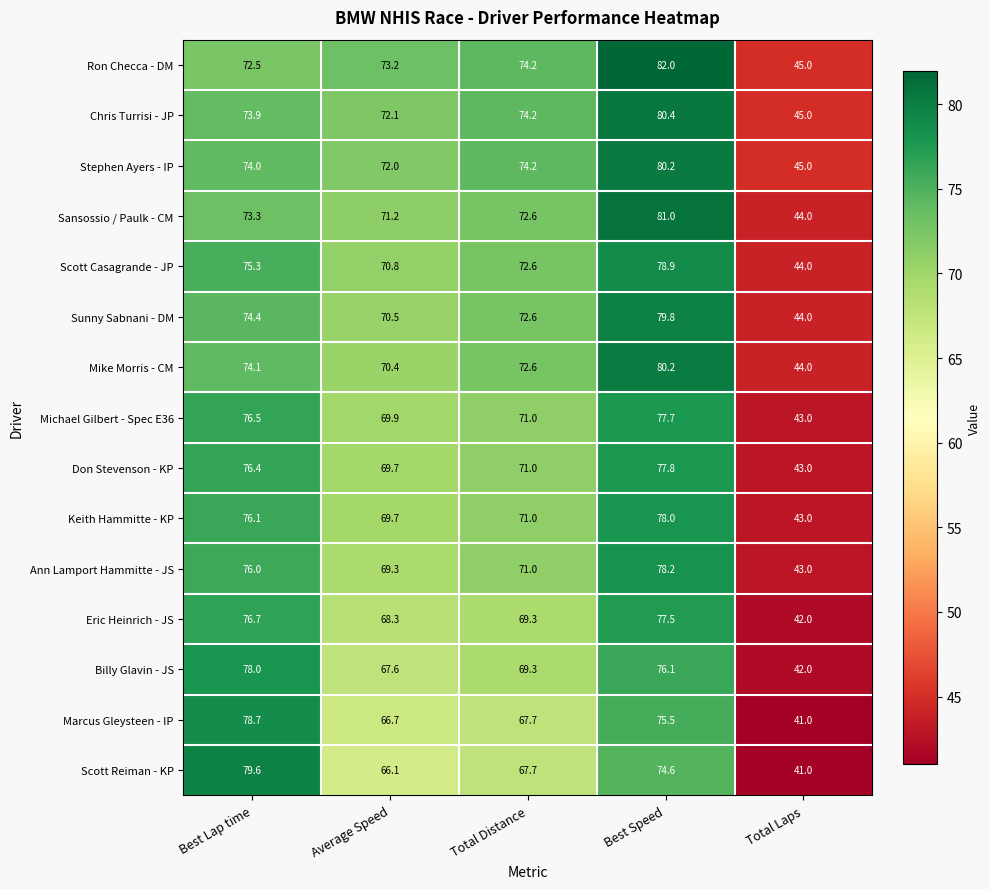

Is it true that Sunny Sabnani - DM equals 79.8 at Best Speed?

True